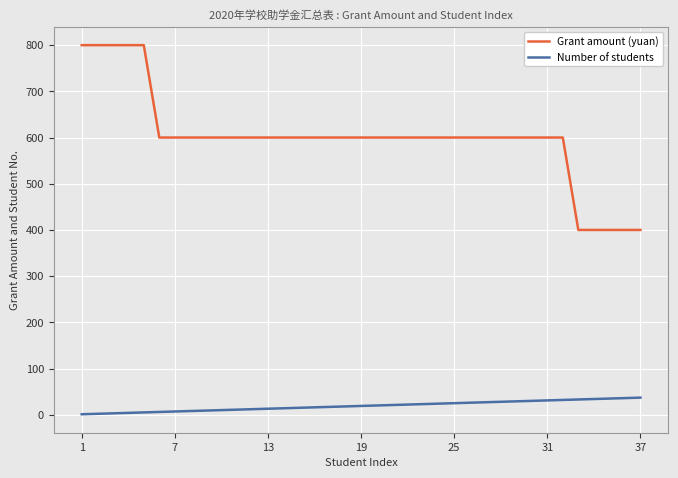

What is the sum of all Grant amount (yuan) values?

22200